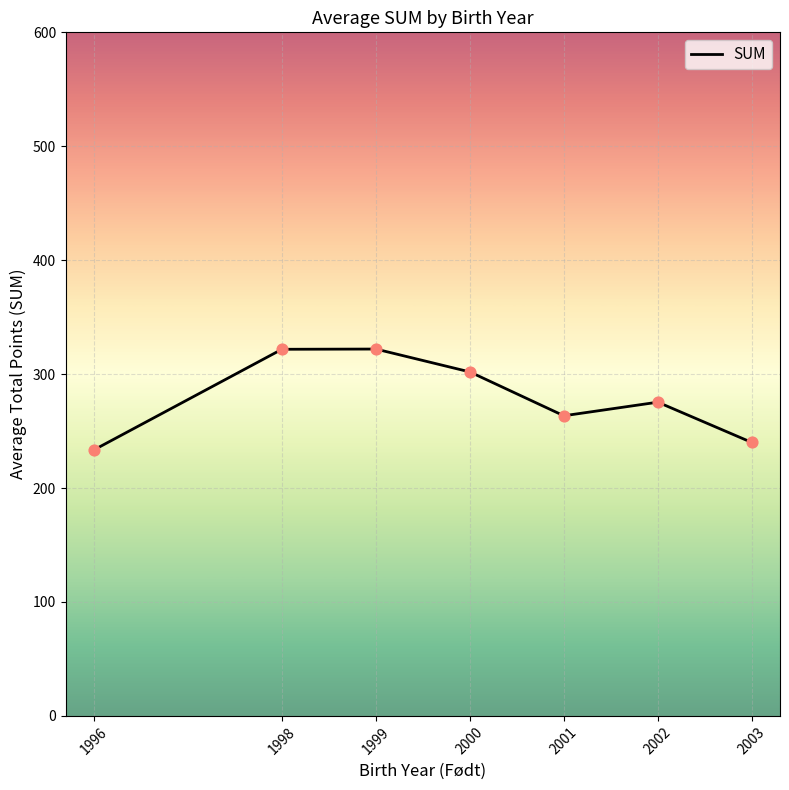

What is the ratio of the value at 2001 to the value at 1998?

0.8